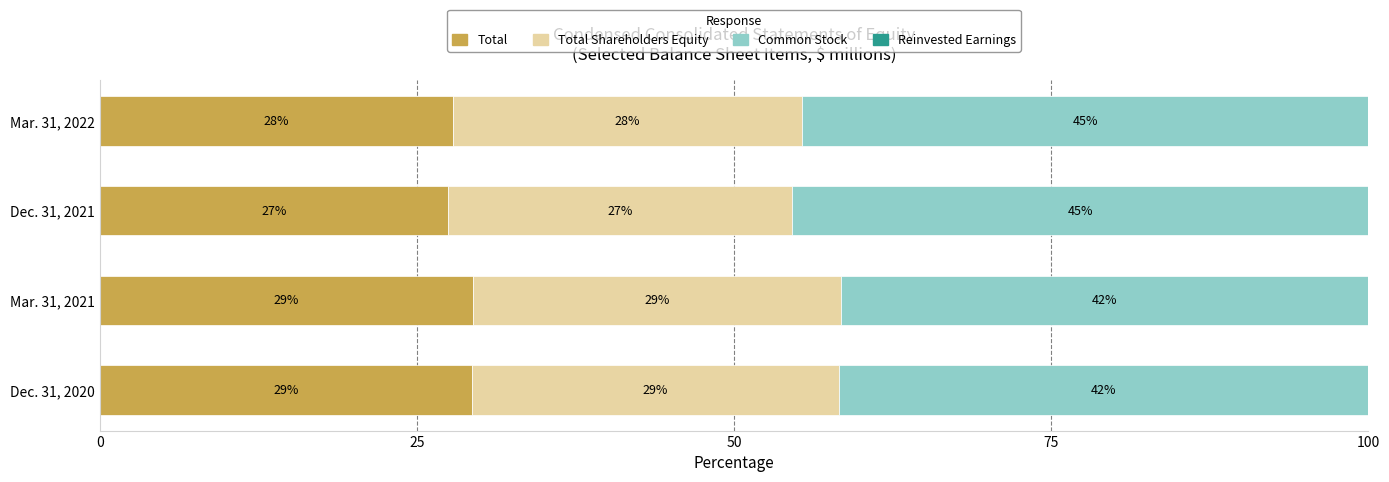

Is it true that Total equals 29.3 at Dec. 31, 2020?

True